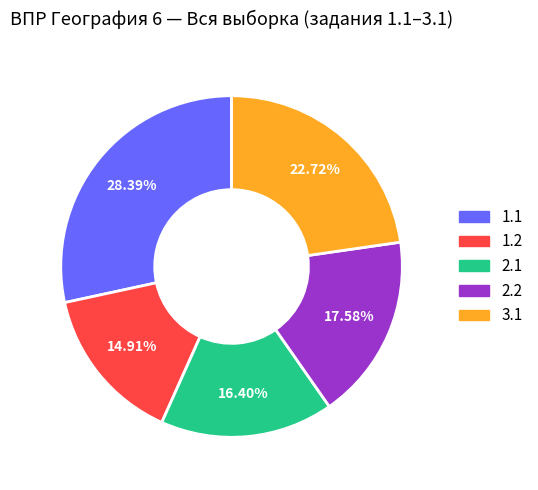

Which slice is the smallest?

1.2